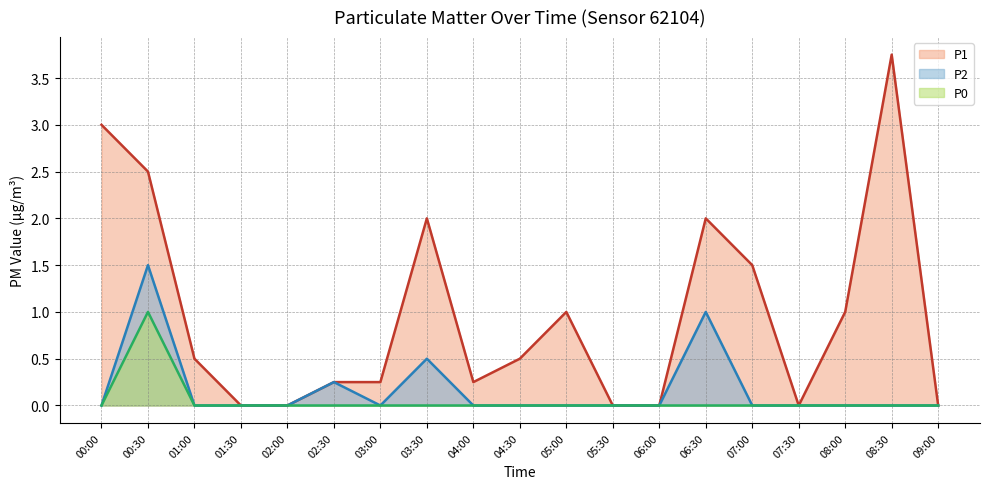

Between 07:30 and 04:30, which is larger?

04:30